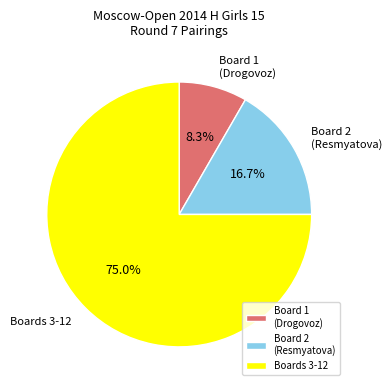

How many segments does this pie chart have?

3